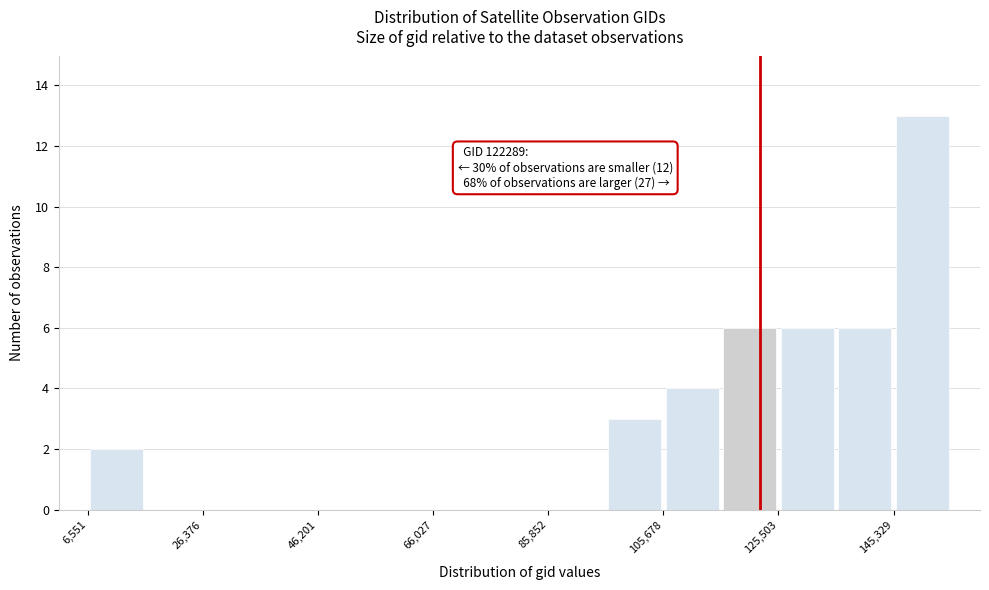

Which range on the x-axis has the tallest bar?

146000 to 156000